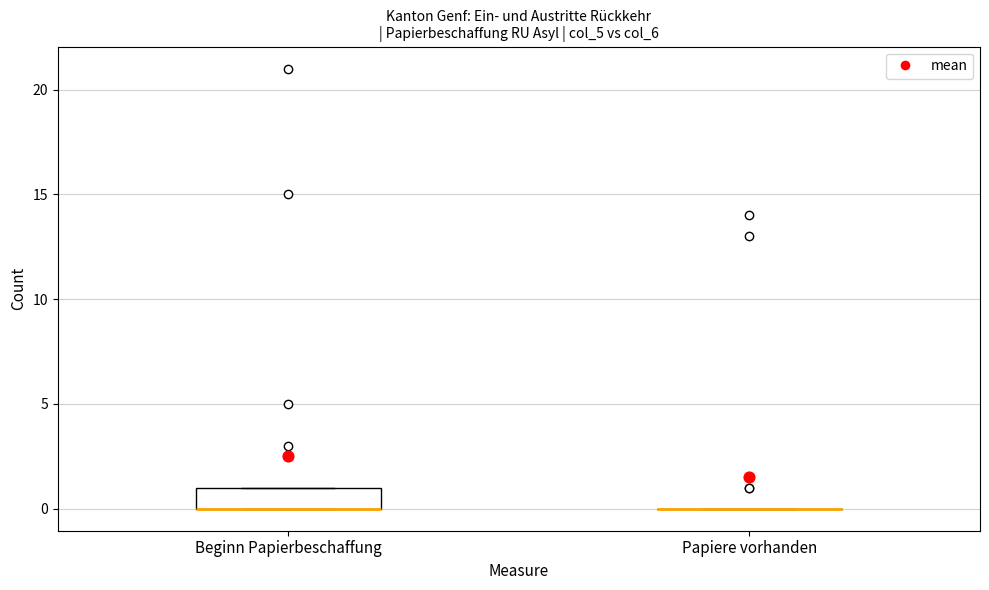

Reading left to right, read every box against the y-axis: the position of its median line, the range the box covers, and the ends of its whiskers. The values are not printed on the chart, so give them approximately, as read against the axis.

Beginn Papierbeschaffung: median 0 (drawn on the box's lower edge), box 0 to 1, whiskers 0 to 1
Papiere vorhanden: box collapsed to a line at 0, whiskers 0 to 0